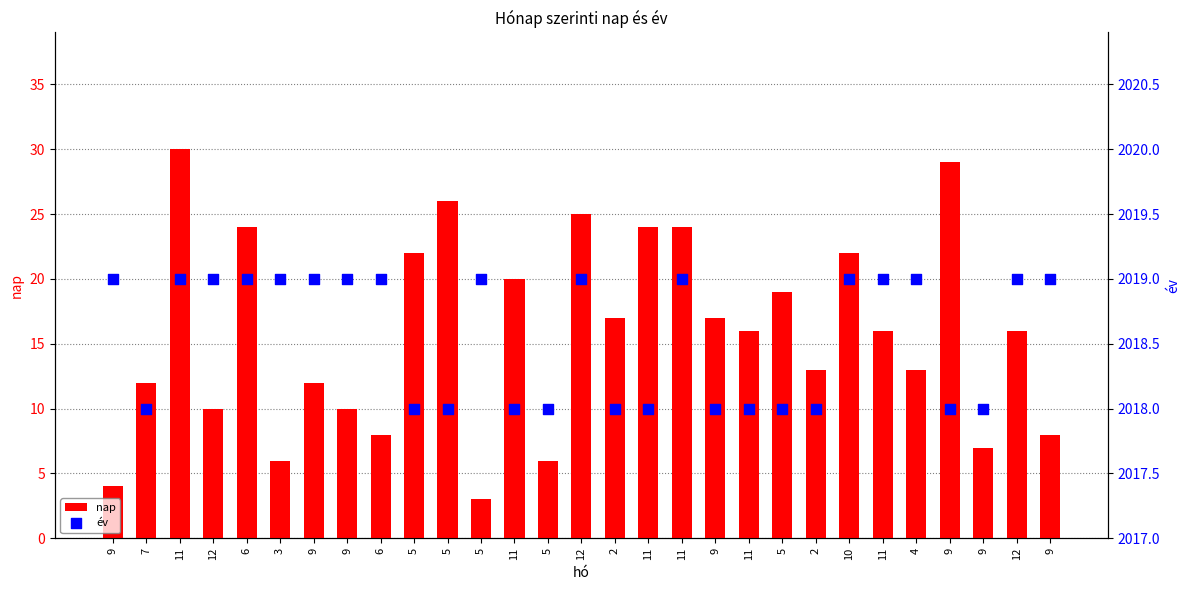

What is the total value across all series at 11?

2049